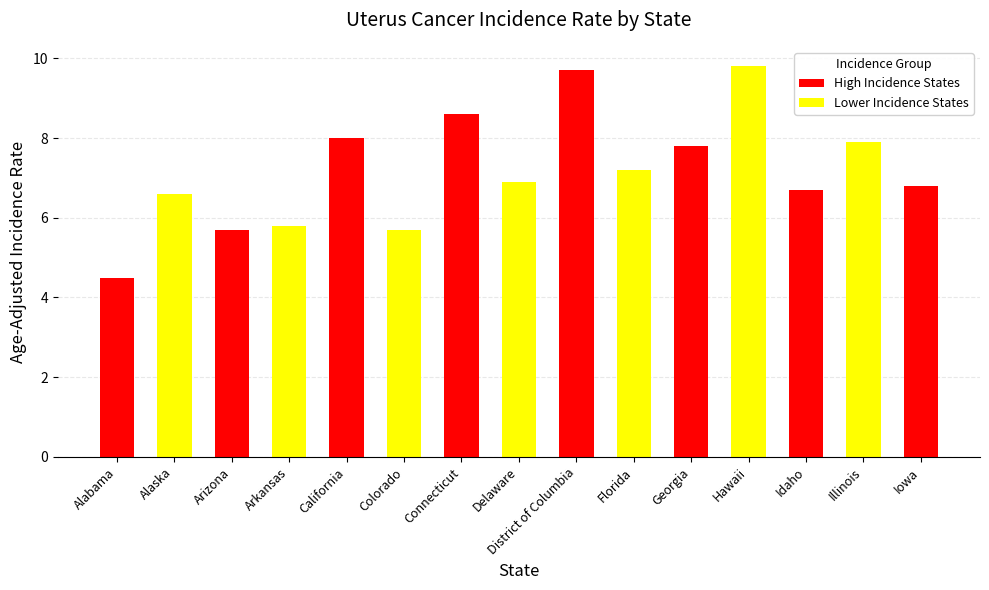

Reading left to right, transcribe all the data shown in this chart.

Alabama=4.5	Alaska=6.6	Arizona=5.7	Arkansas=5.8	California=8.0	Colorado=5.7	Connecticut=8.6	Delaware=6.9	District of Columbia=9.7	Florida=7.2	Georgia=7.8	Hawaii=9.8	Idaho=6.7	Illinois=7.9	Iowa=6.8